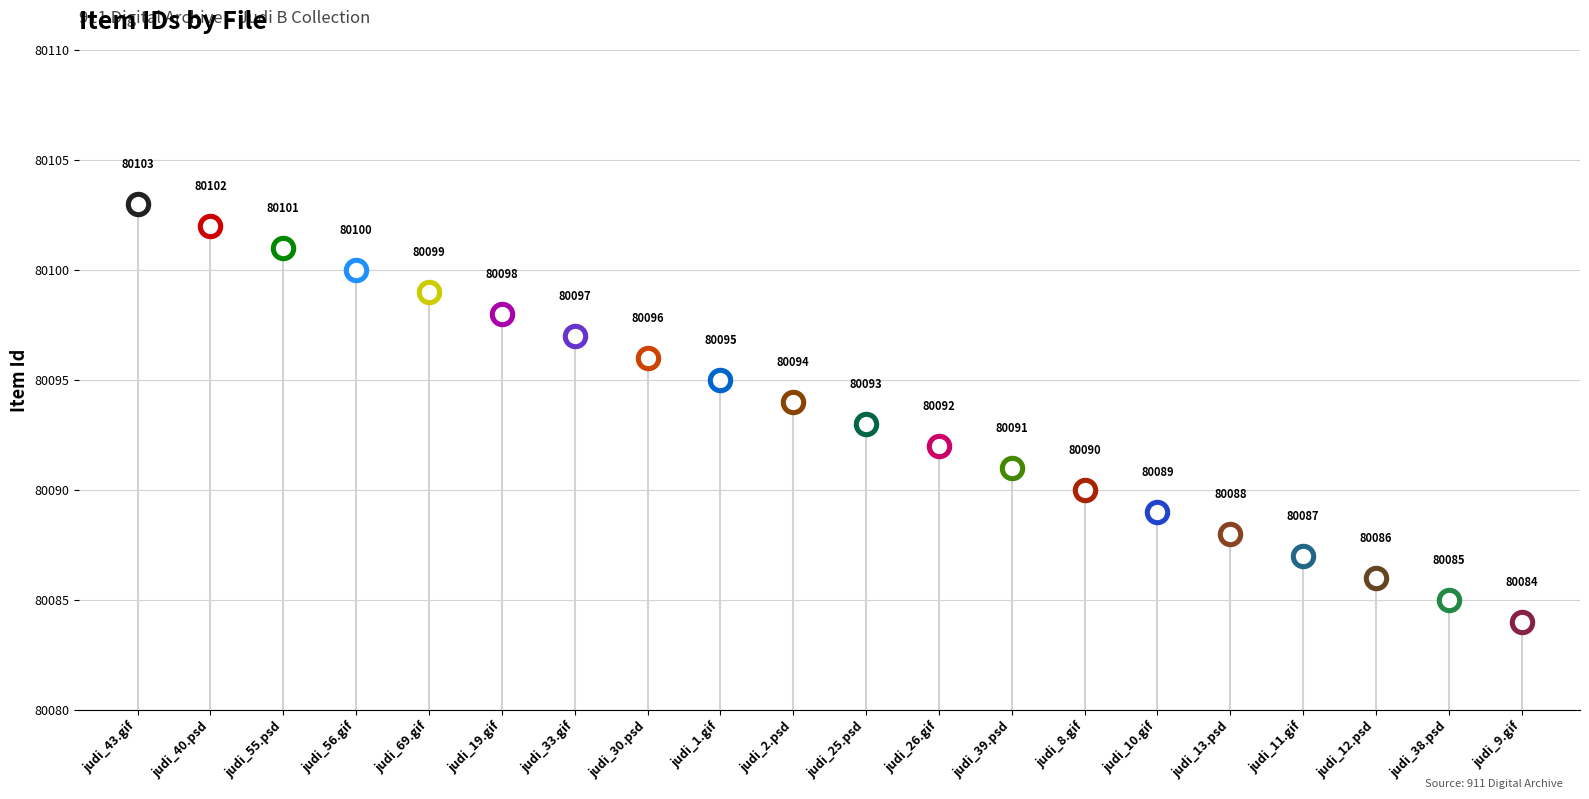

Between judi_1.gif and judi_38.psd, which is larger?

judi_1.gif